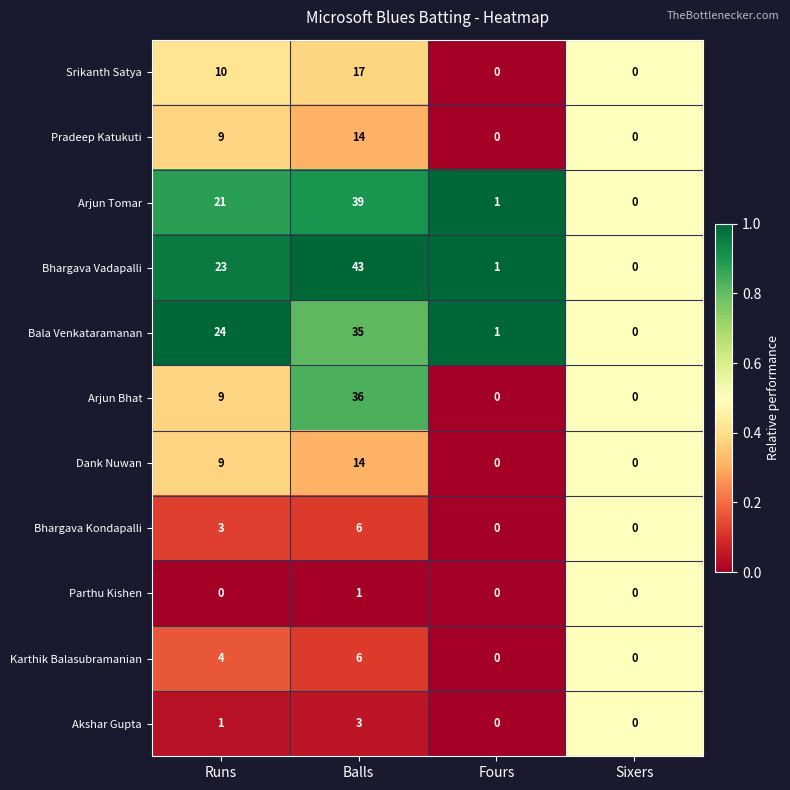

At which category is the sum across all series the highest?

Balls